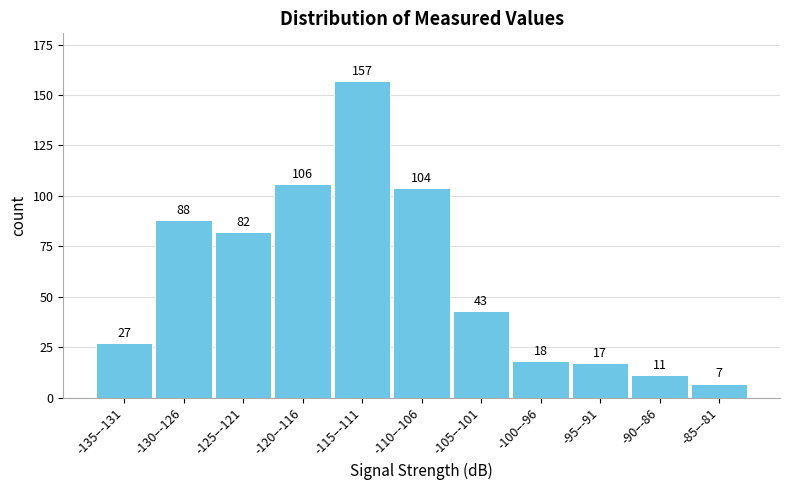

Reading left to right, what are all the values shown in this chart?

-135–-131=27	-130–-126=88	-125–-121=82	-120–-116=106	-115–-111=157	-110–-106=104	-105–-101=43	-100–-96=18	-95–-91=17	-90–-86=11	-85–-81=7